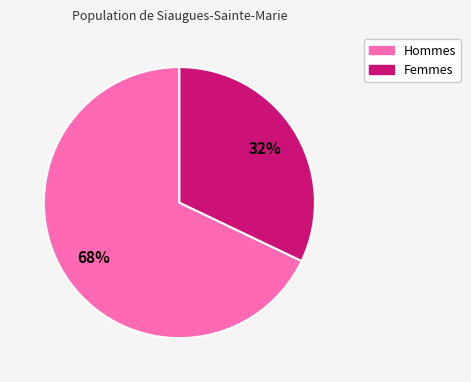

How many segments does this pie chart have?

2